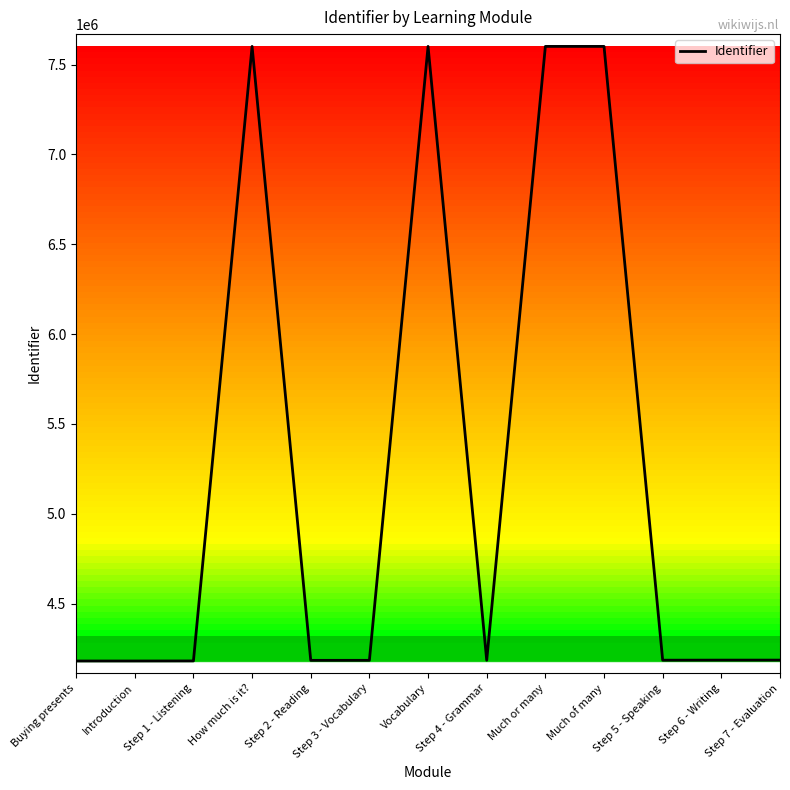

The value at Step 1 - Listening is 4180466. True or false?

True